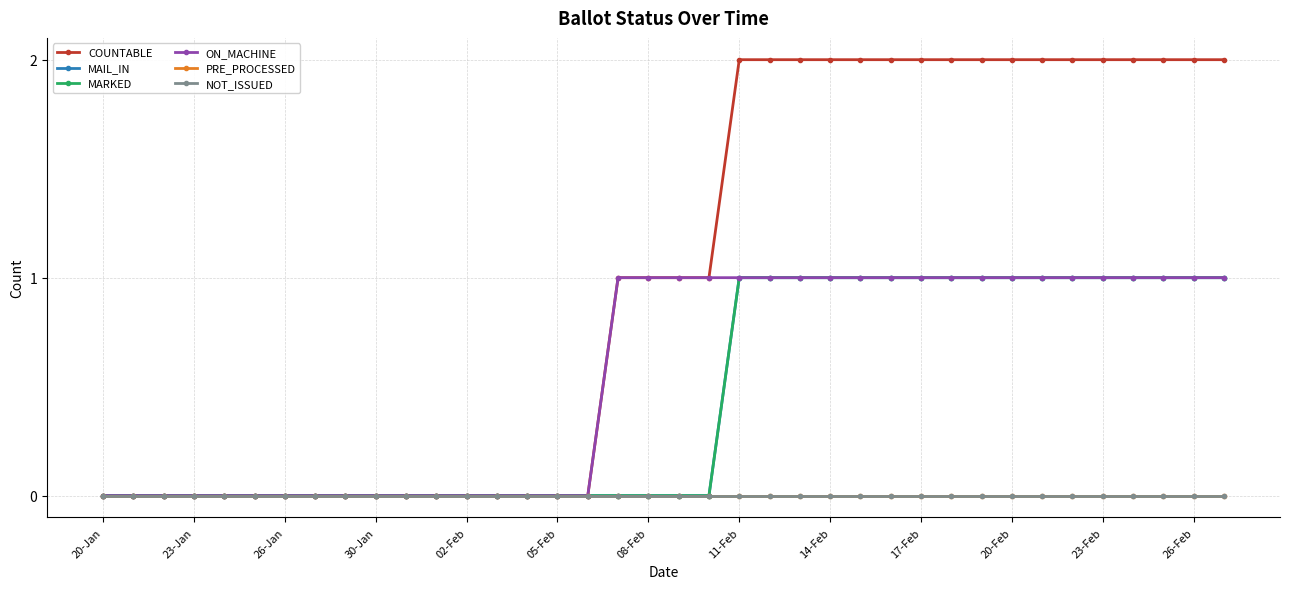

Does the chart have visible grid lines?

Yes